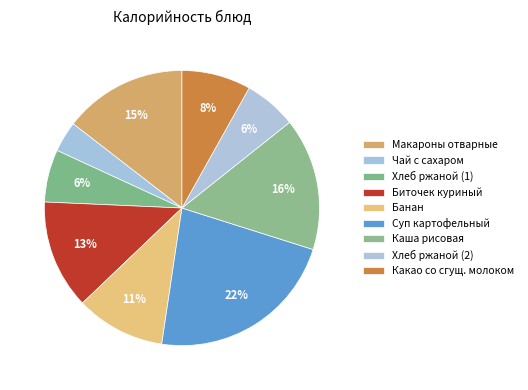

Count the number of slices in the pie.

9